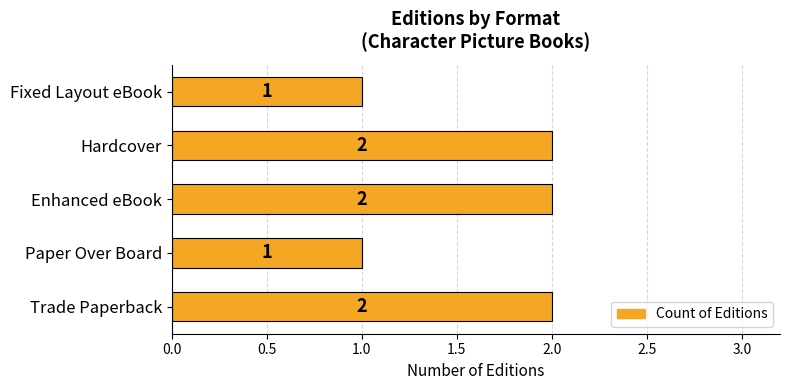

What is the sum of all values?

8